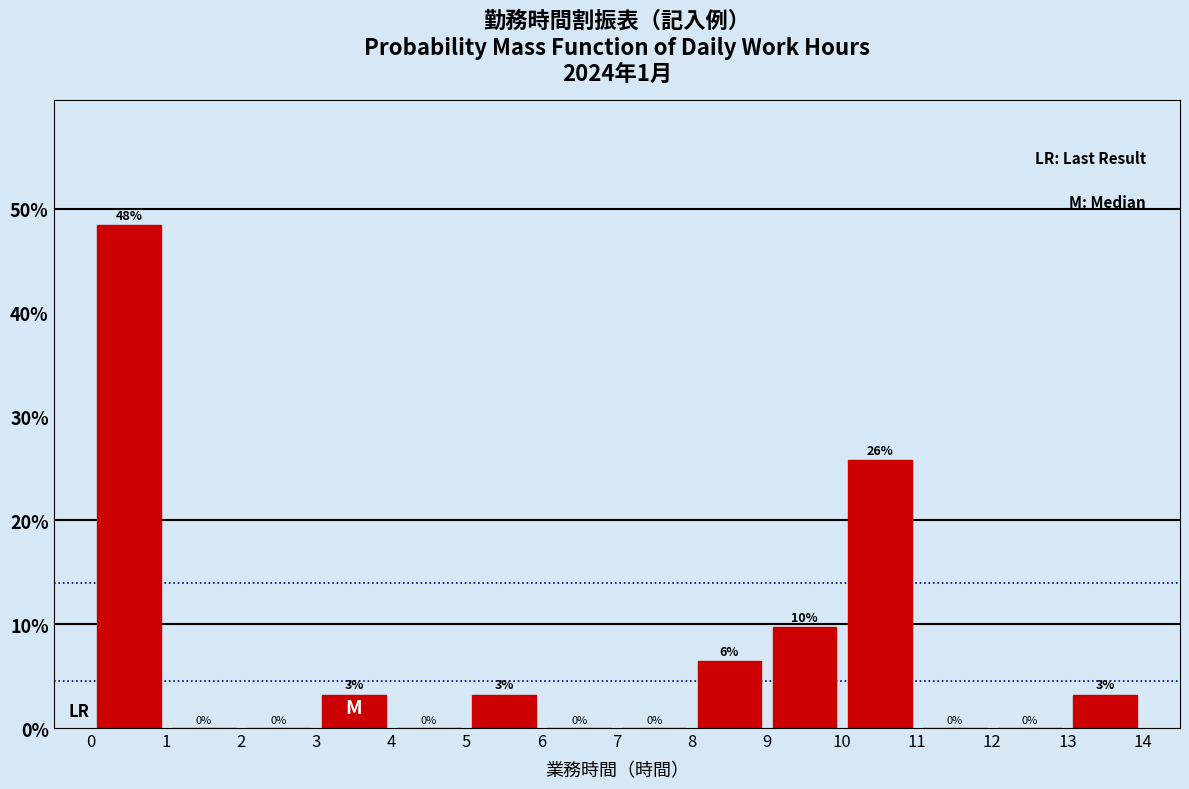

Over which range of the x-axis is the bar tallest?

0 to 1